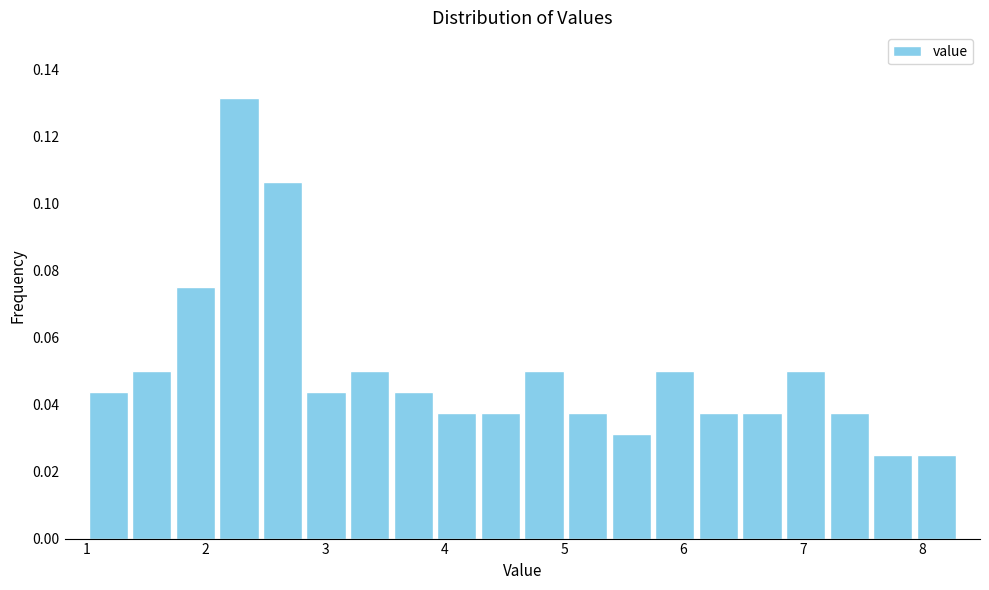

Read against the x-axis, roughly where is the centre of the tallest bar?

2.3